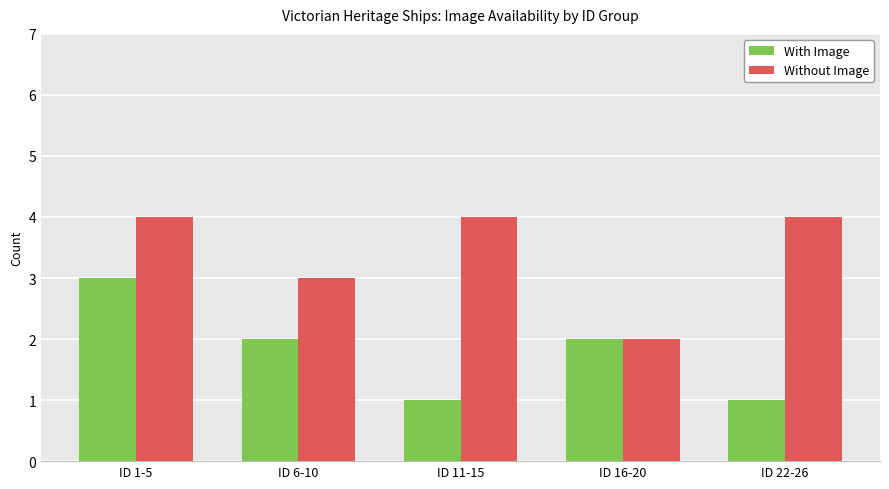

What is the label of the 2nd bar from the left?

ID 6-10